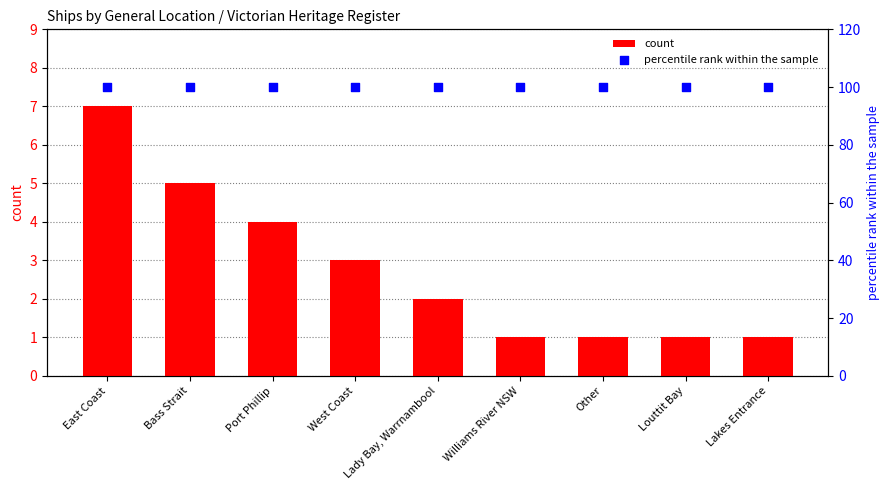

Which series has the largest total across all categories?

percentile rank within the sample